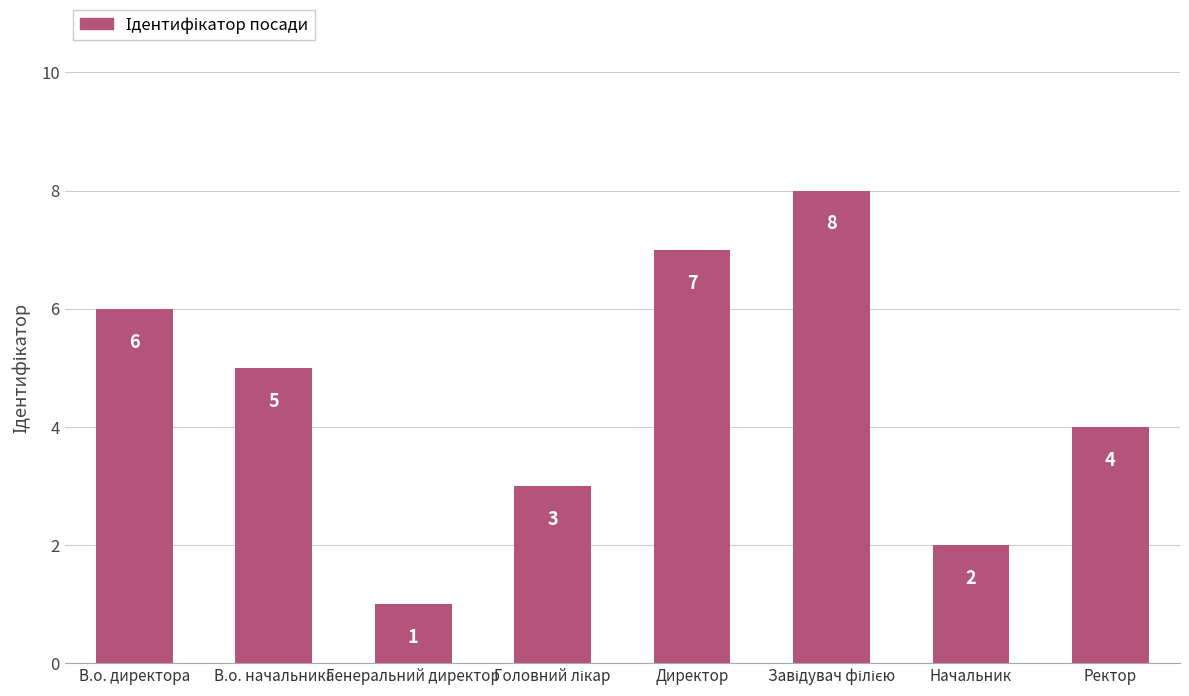

What is the difference between the maximum and minimum values?

7